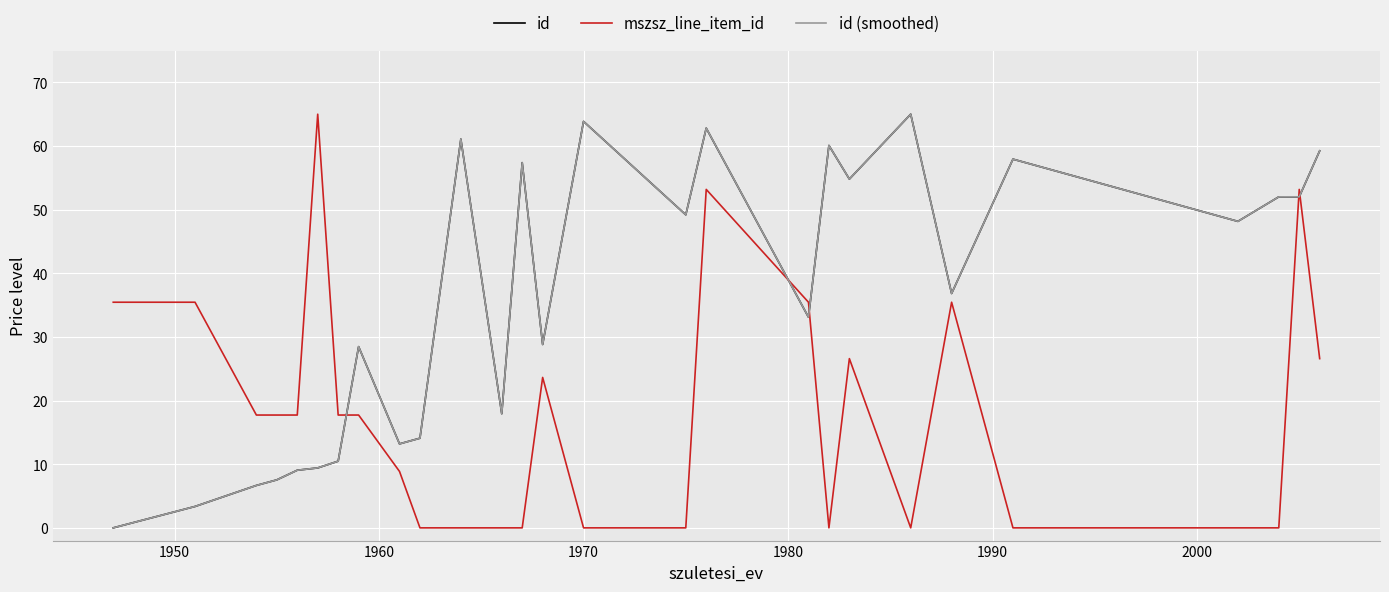

Which series ends up on top after the final intersection of mszsz_line_item_id and id (smoothed)?

id (smoothed)